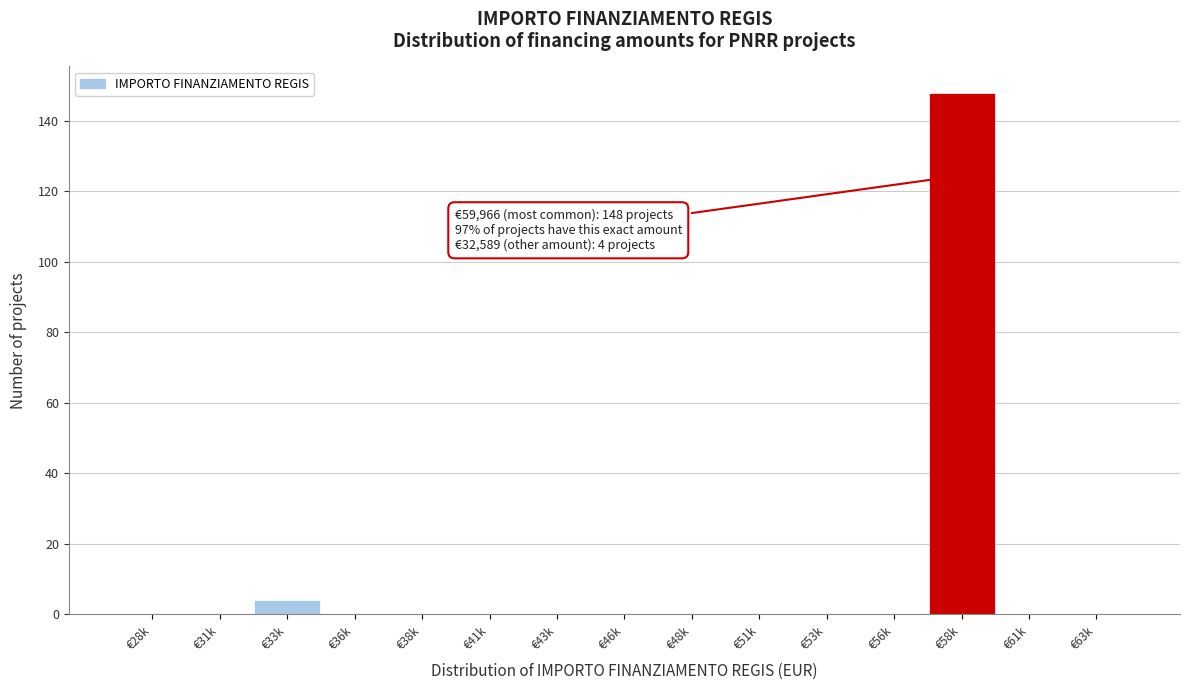

Reading right to left, extract all data points from this chart.

€63k=0	€61k=0	€58k=148	€56k=0	€53k=0	€51k=0	€48k=0	€46k=0	€43k=0	€41k=0	€38k=0	€36k=0	€33k=4	€31k=0	€28k=0